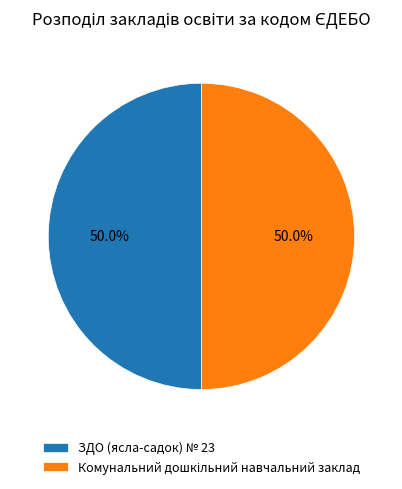

How many segments does this pie chart have?

2